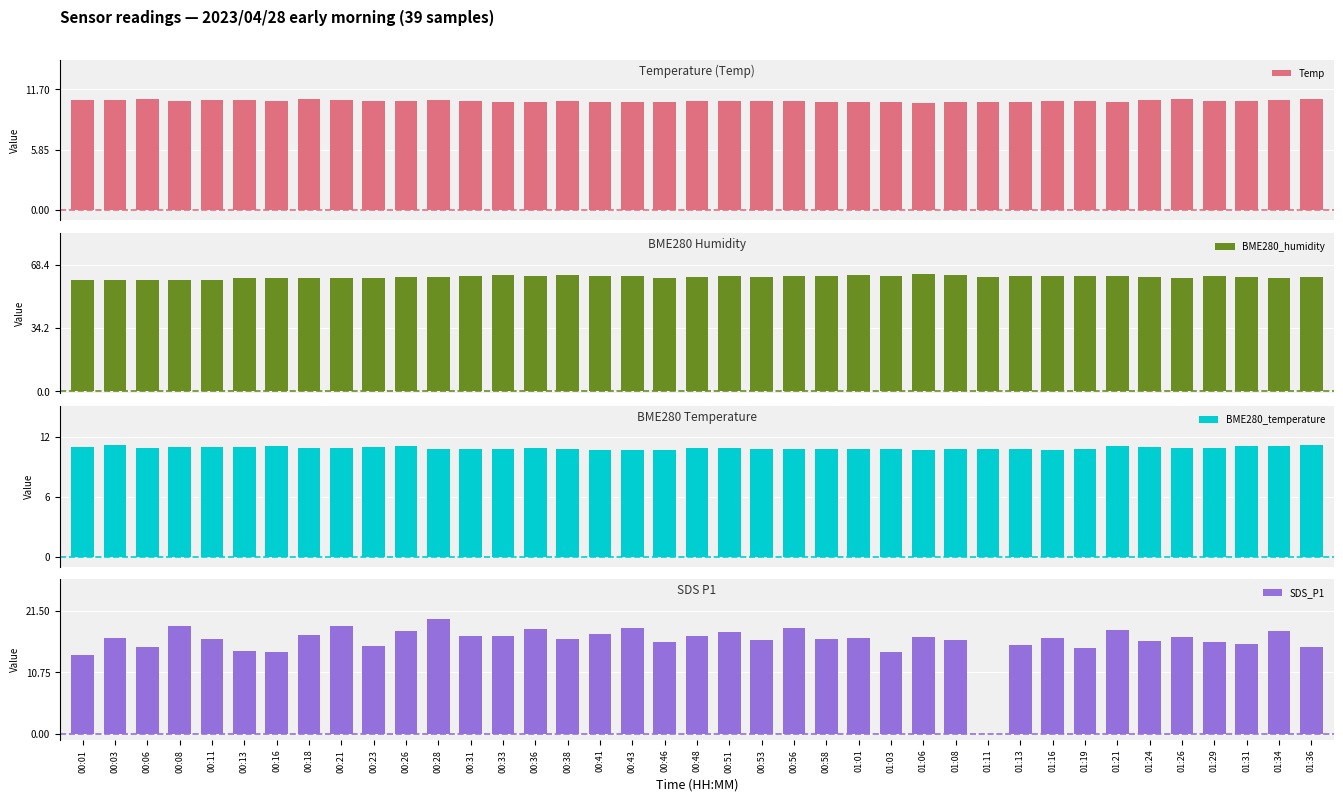

Between 00:46 and 01:21, which series saw the biggest shift?

SDS_P1